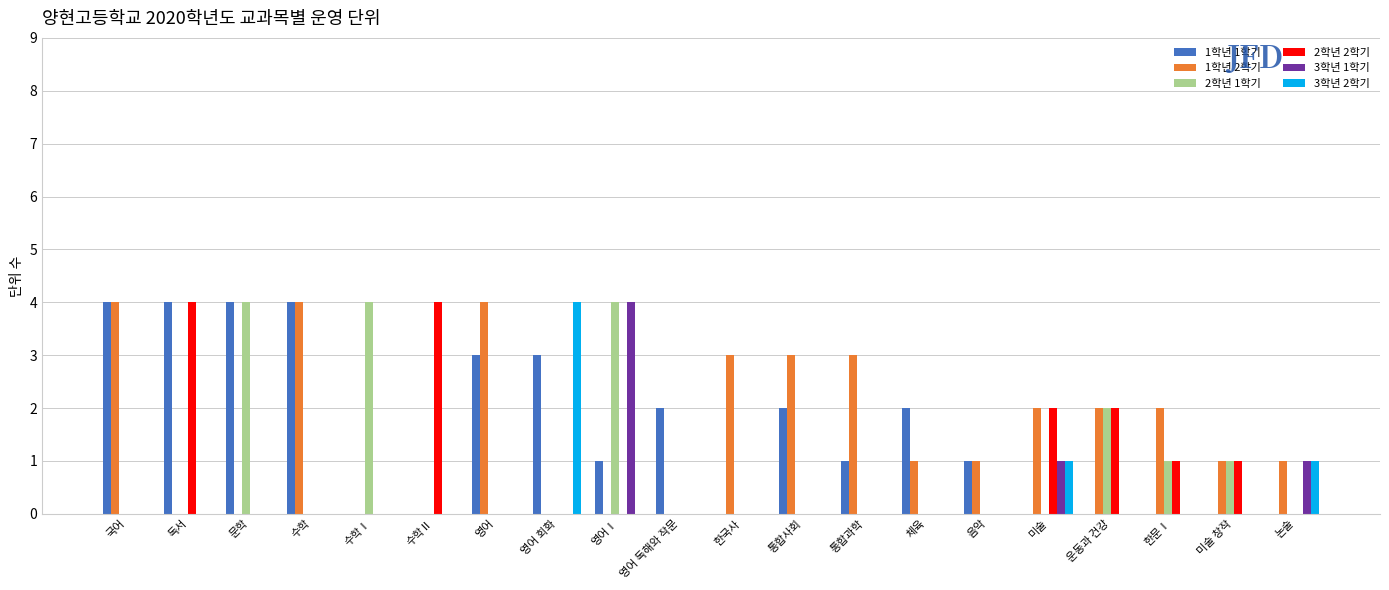

Which series changed the most between 영어 회화 and 한국사?

3학년 2학기